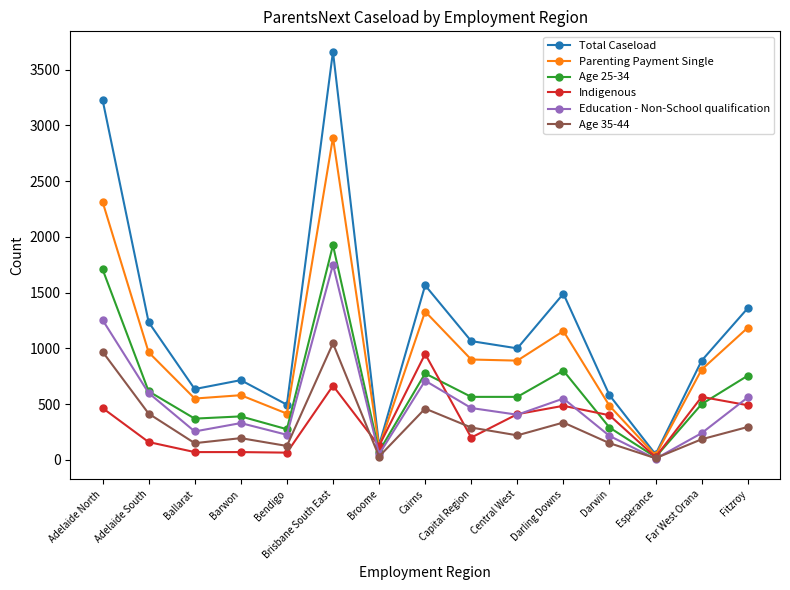

What is the highest value of the Education - Non-School qualification series?

1750